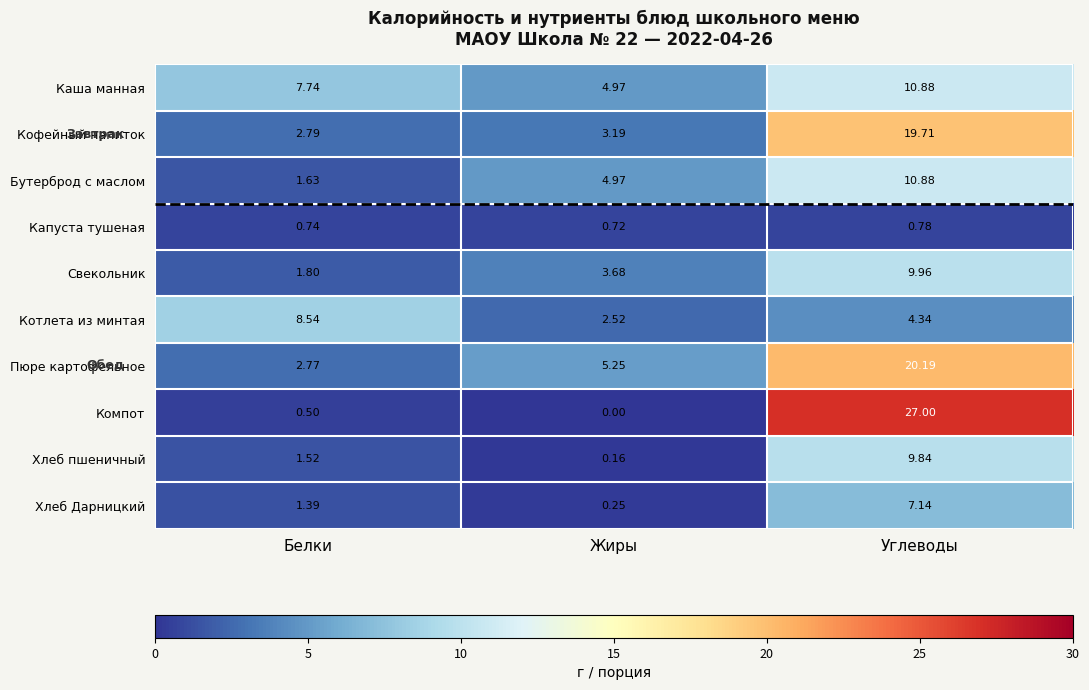

At which category is the sum across all series the highest?

Углеводы